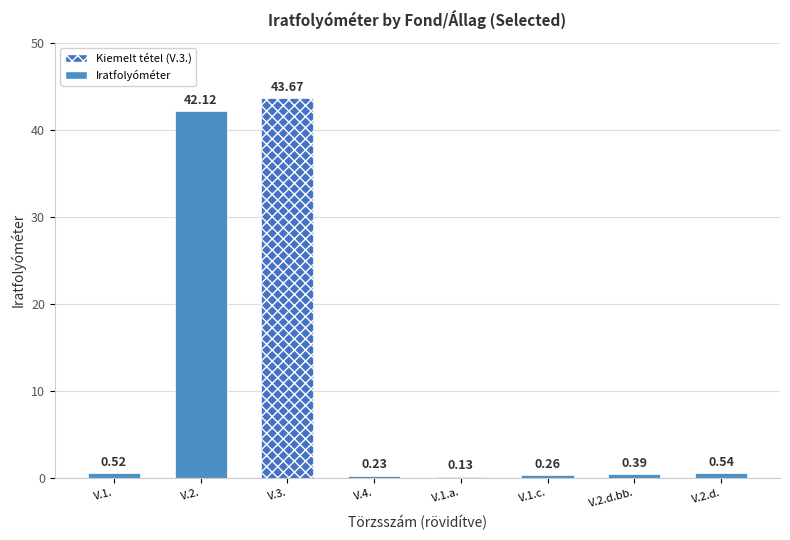

Does the chart contain stacked bars?

No